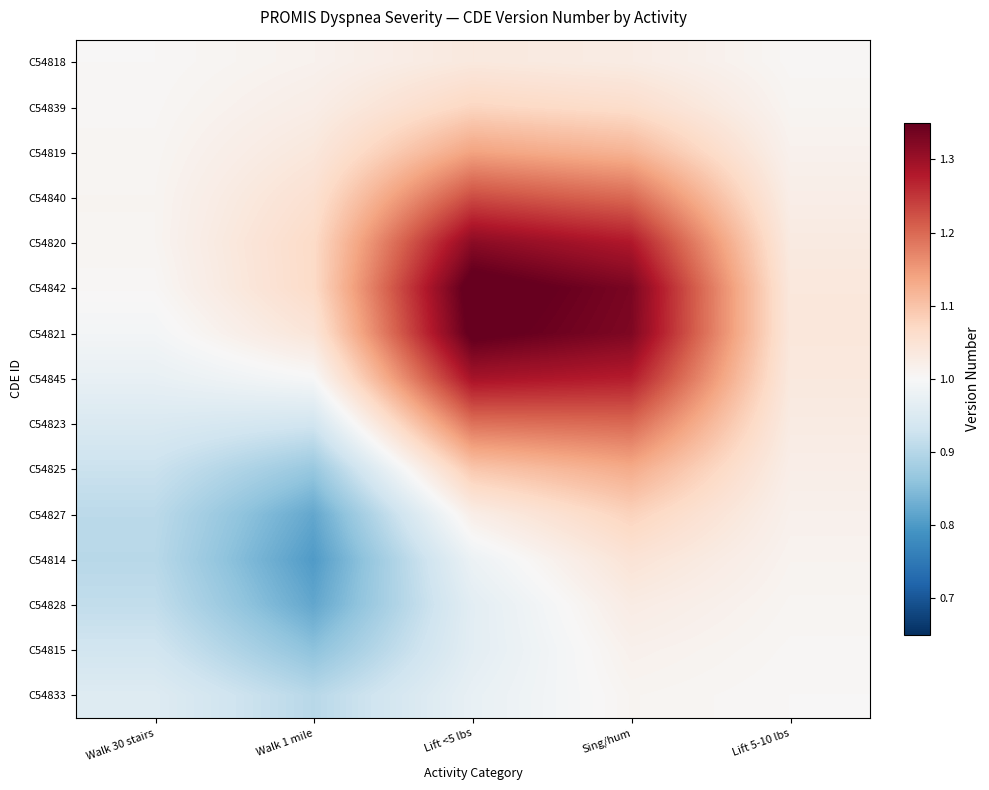

At which category is the sum across all series the highest?

Sing/hum